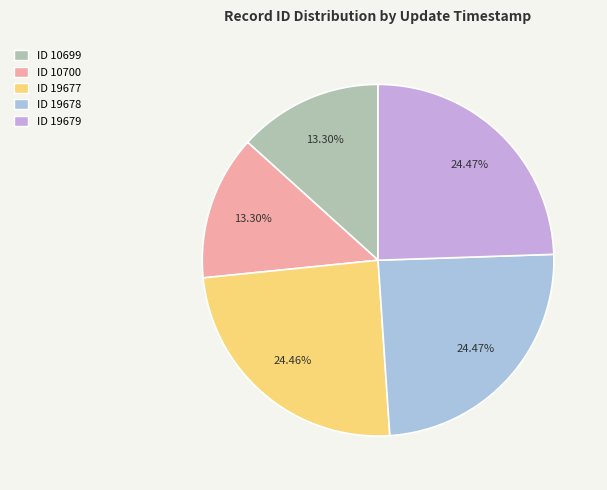

To the nearest percent, what is the difference between the largest and smallest slice percentages?

11%